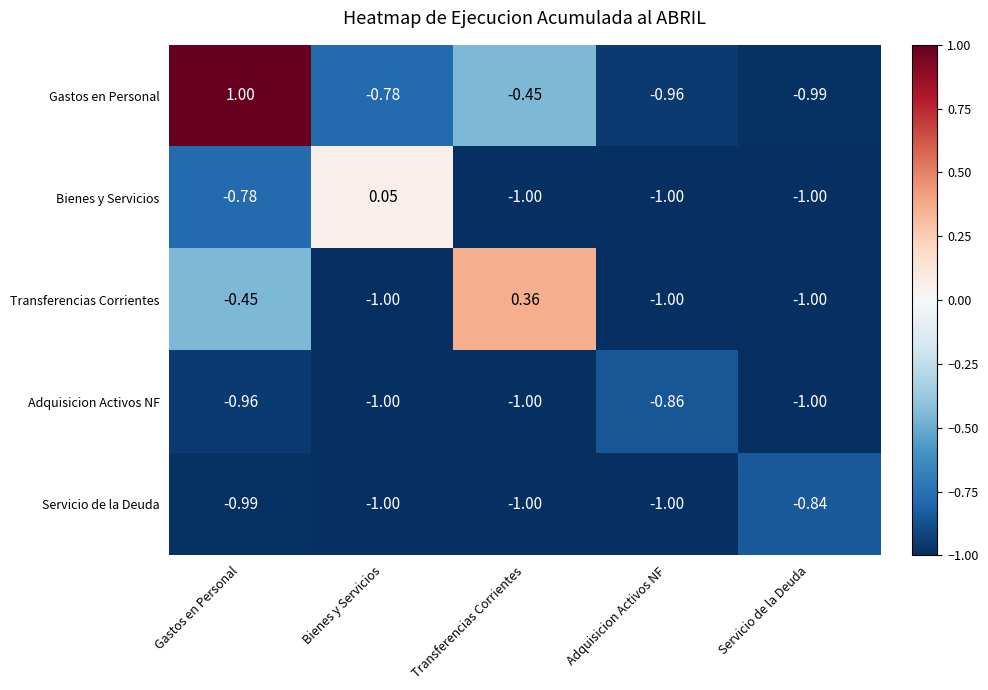

Which series changed the most between Bienes y Servicios and Servicio de la Deuda?

Bienes y Servicios